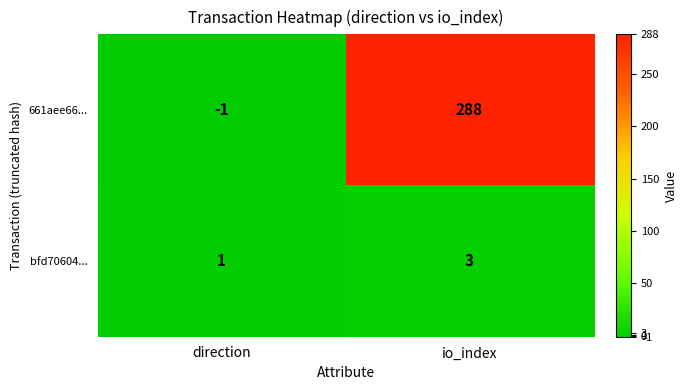

Which label corresponds to the largest value in the chart?

io_index